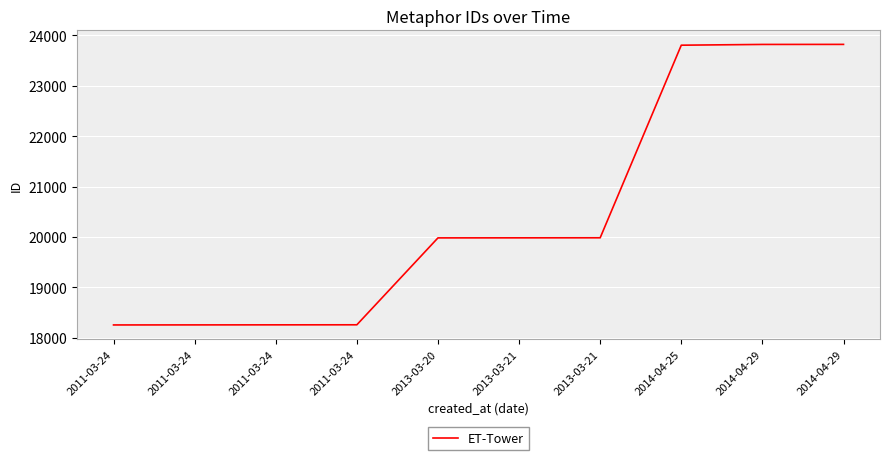

What is the sum of the values at 2014-04-29 and 2013-03-20?

43802